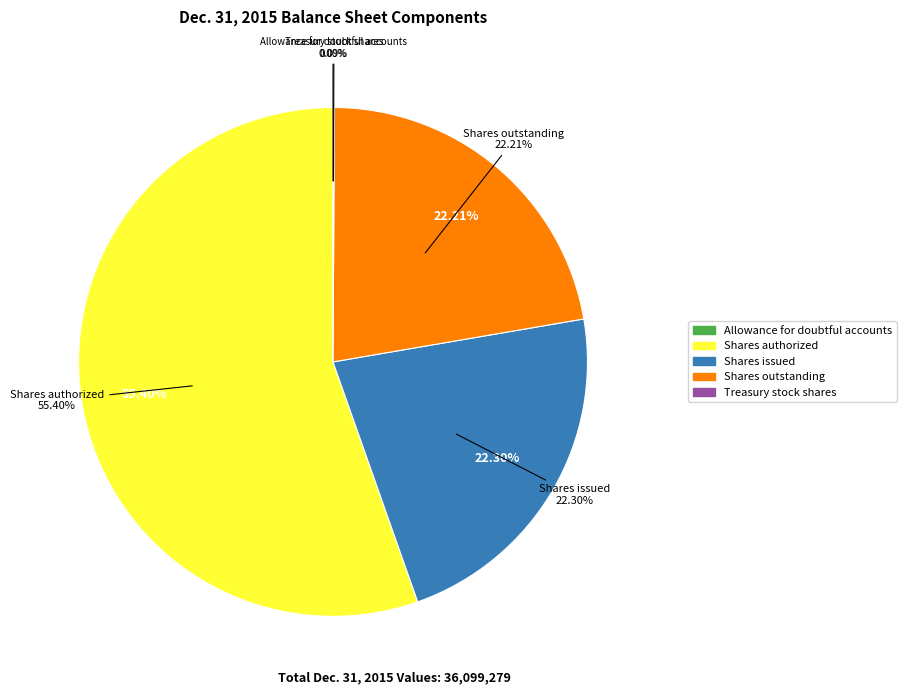

Count the number of slices in the pie.

5